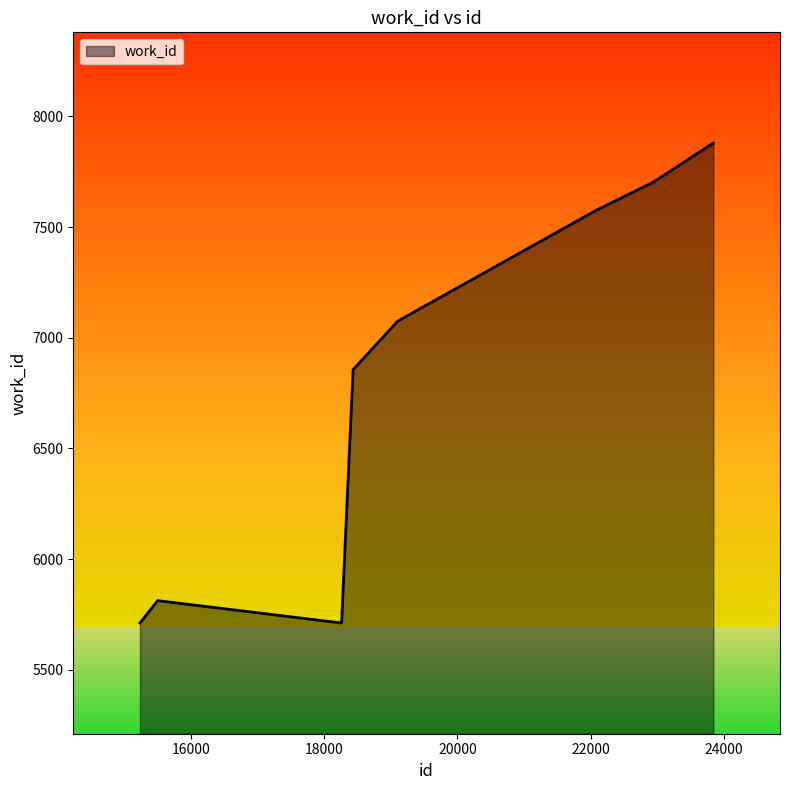

What is the minimum value shown in the chart?

5712